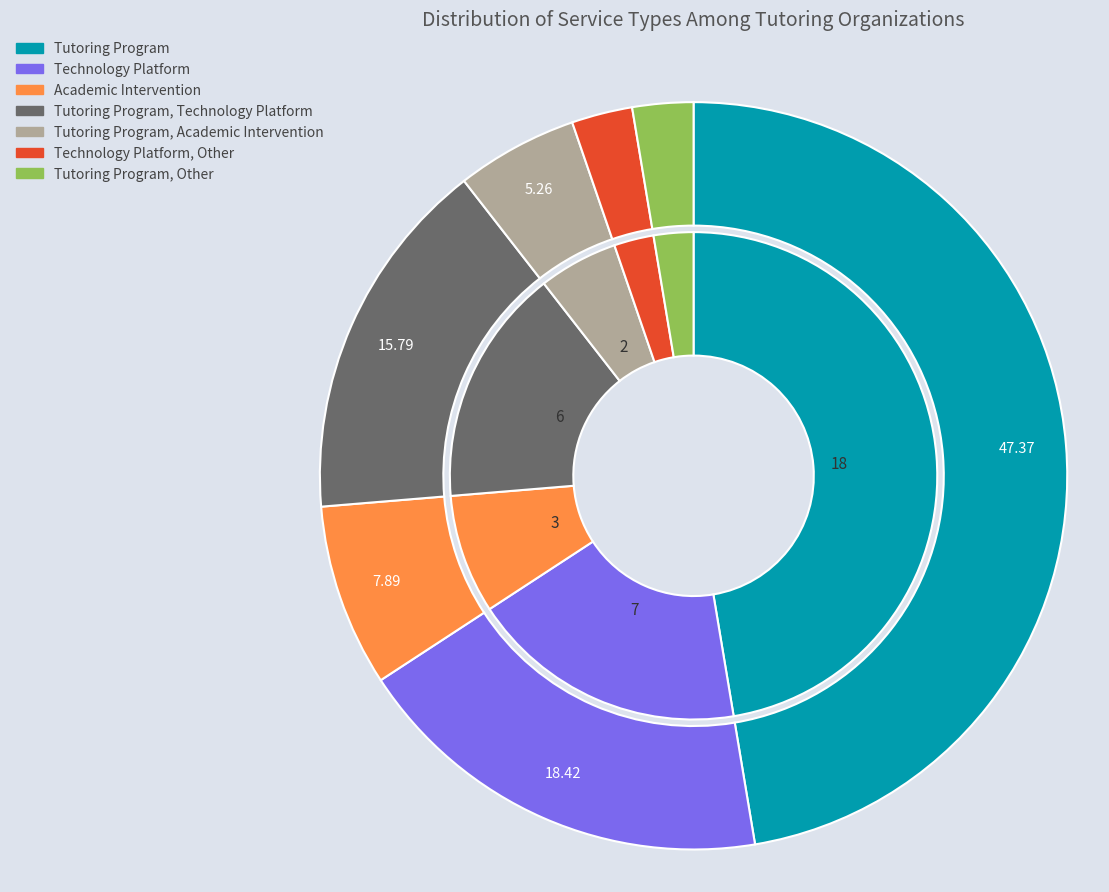

To the nearest percent, what is the difference between the Tutoring Program, Other and Tutoring Program slice percentages?

45%